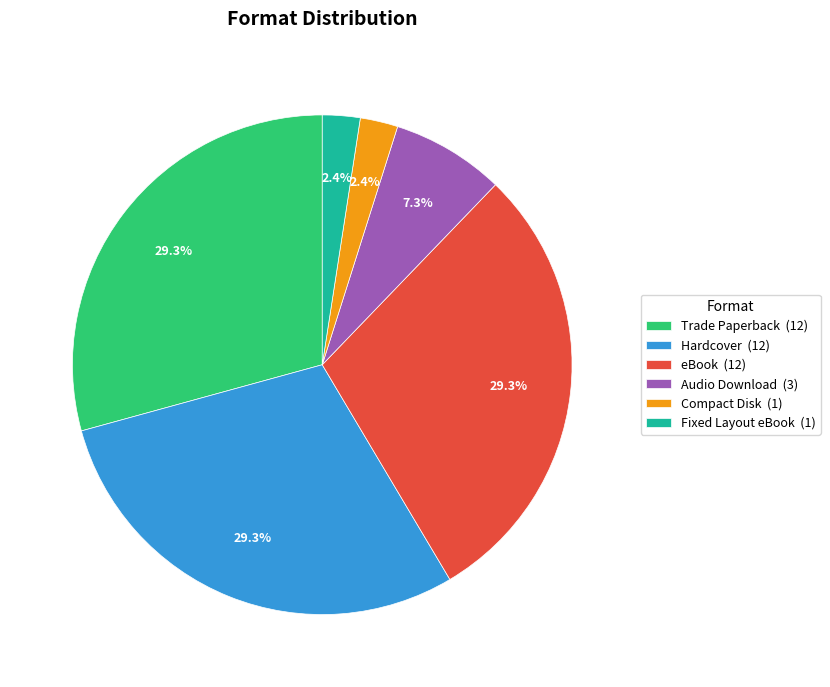

The Hardcover slice represents 29% of the pie. True or false?

True